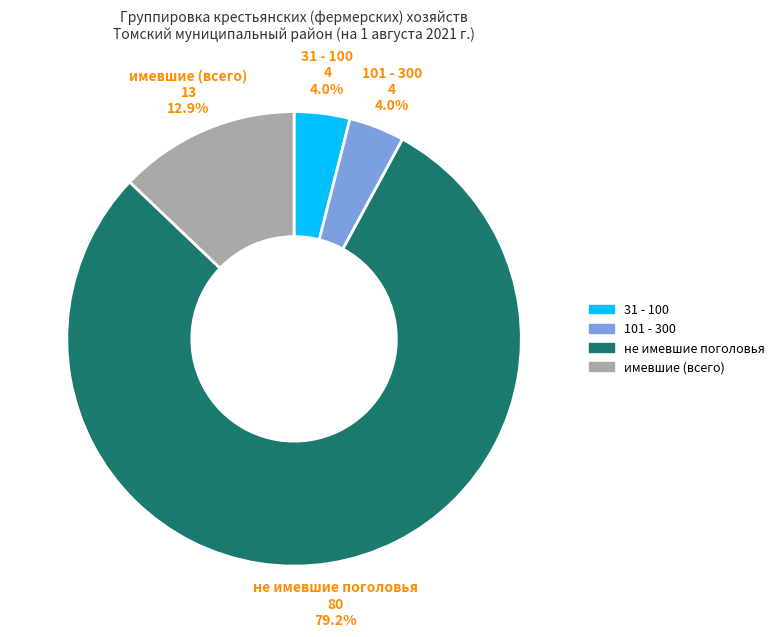

Does any single category account for the majority?

Yes